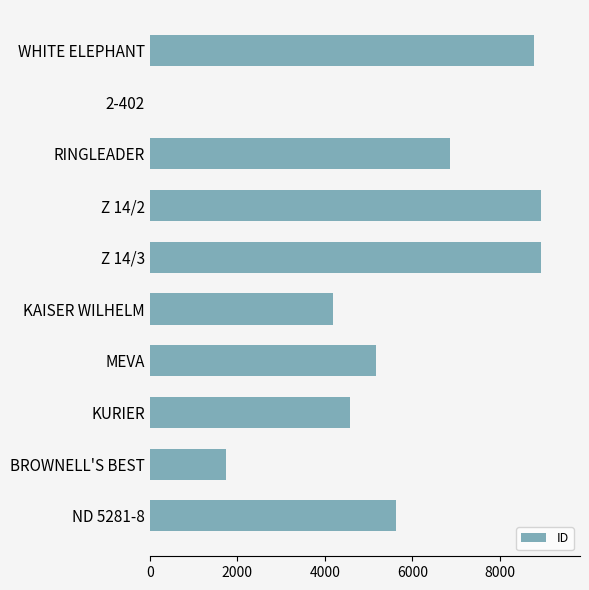

Between WHITE ELEPHANT and BROWNELL'S BEST, which is larger?

WHITE ELEPHANT